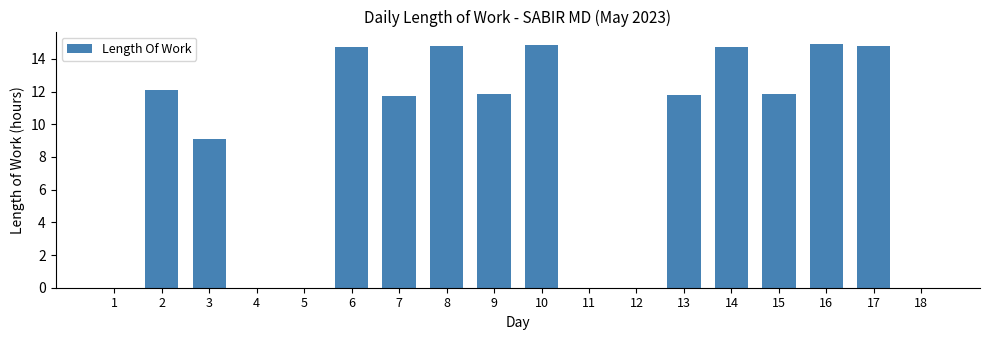

What is the sum of the values at 7 and 17?

26.6